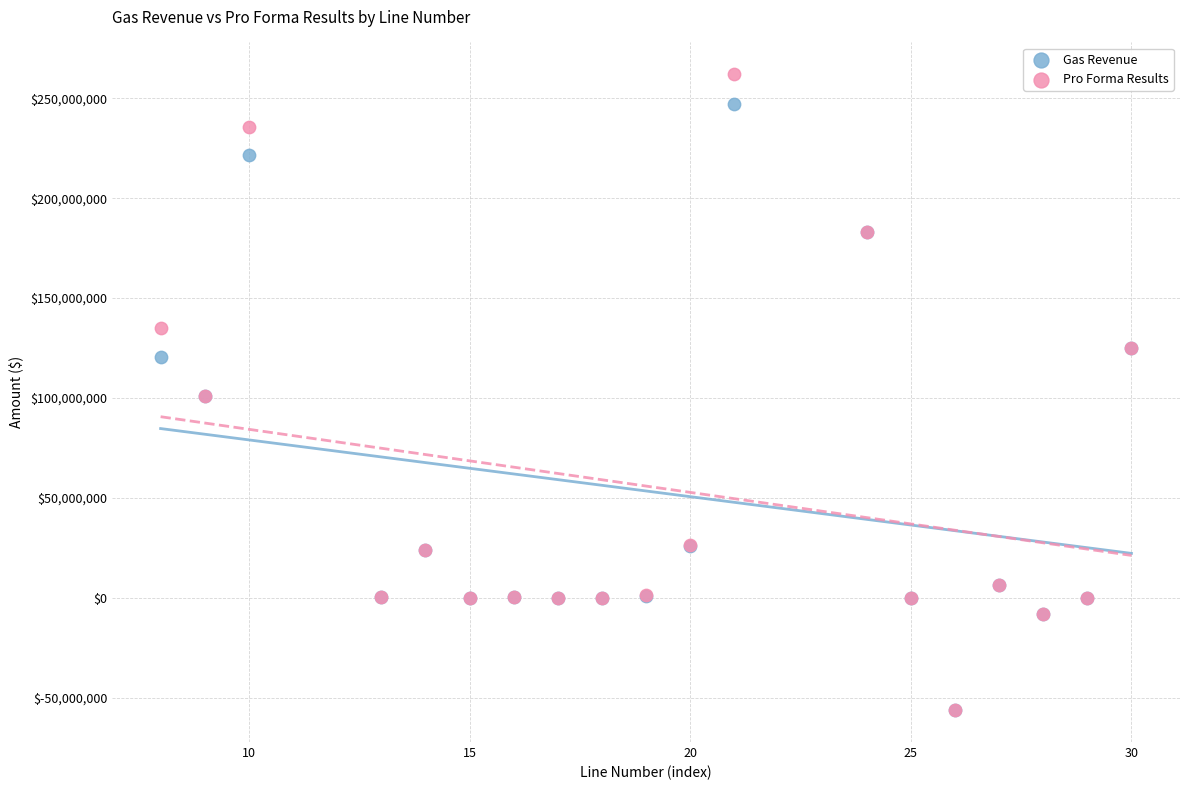

What are all the series names shown in the legend?

Gas Revenue, Pro Forma Results